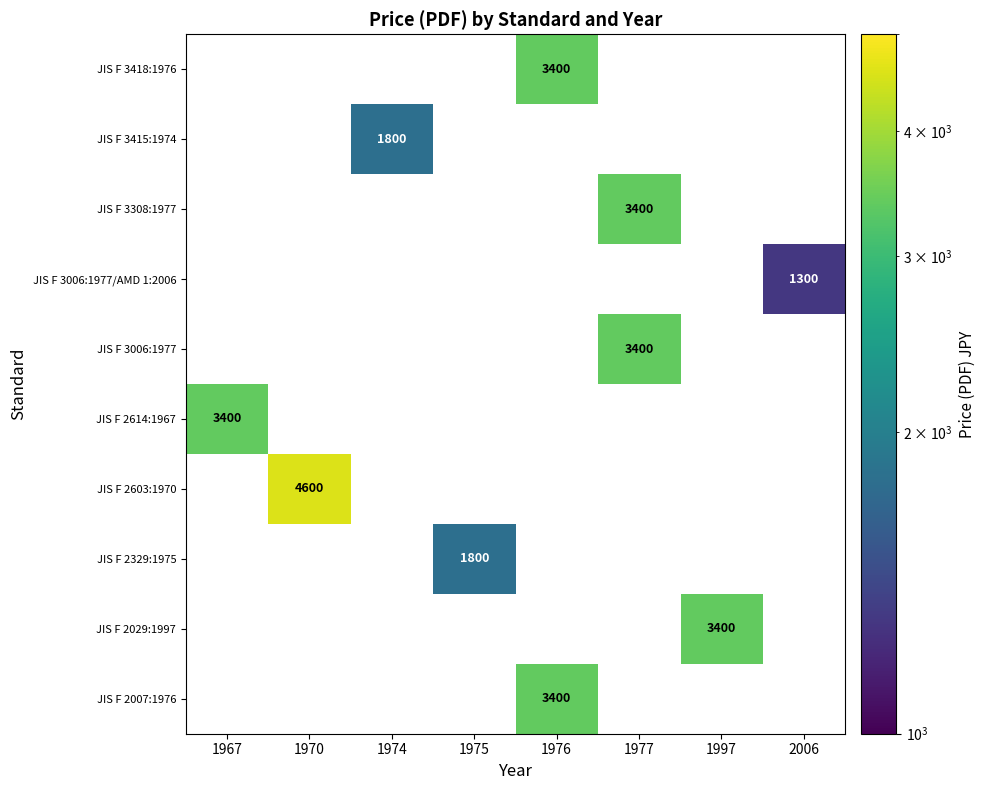

Is it true that JIS F 2614:1967 equals 1014 at 1967?

False